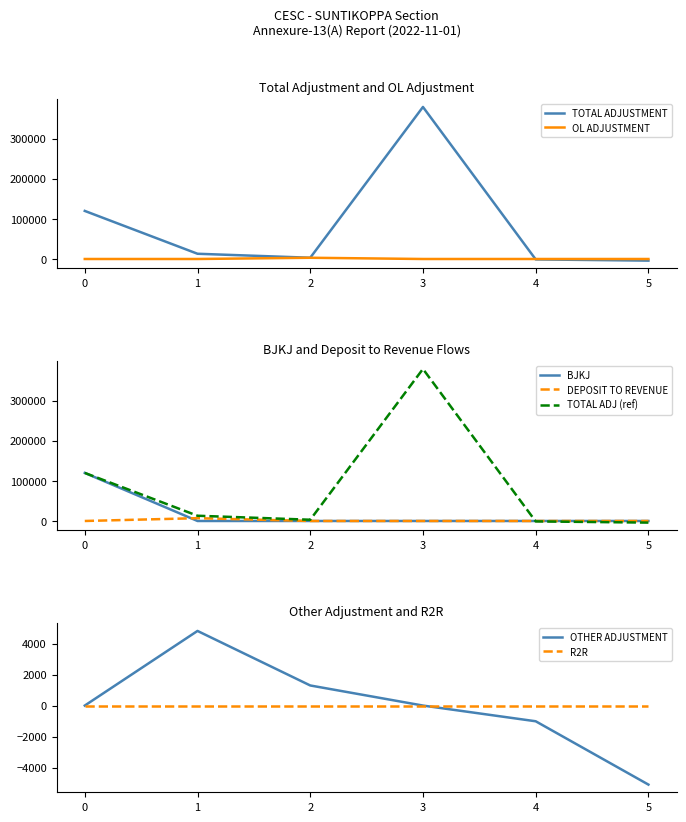

Is this an area chart (filled region under the line)?

No